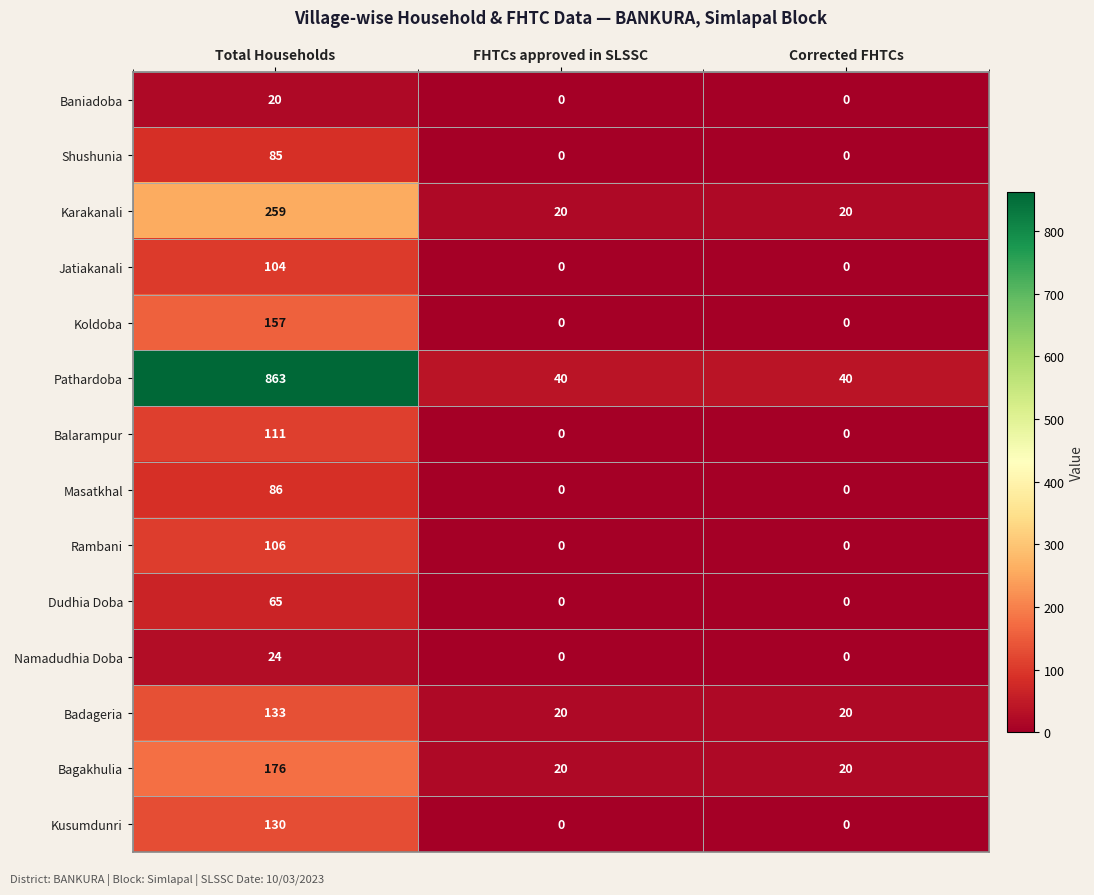

What is the spread (max minus min) of values at Corrected FHTCs?

40